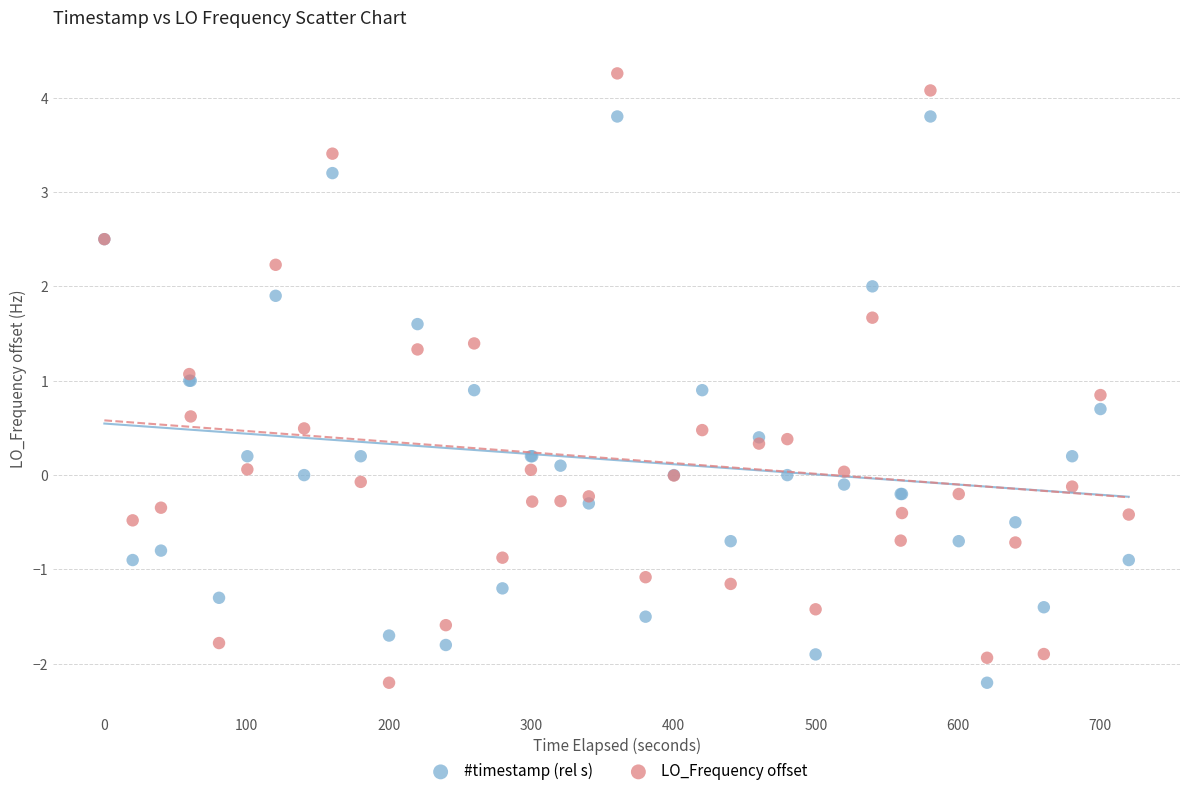

Which series has the widest spread of Y values?

LO_Frequency offset